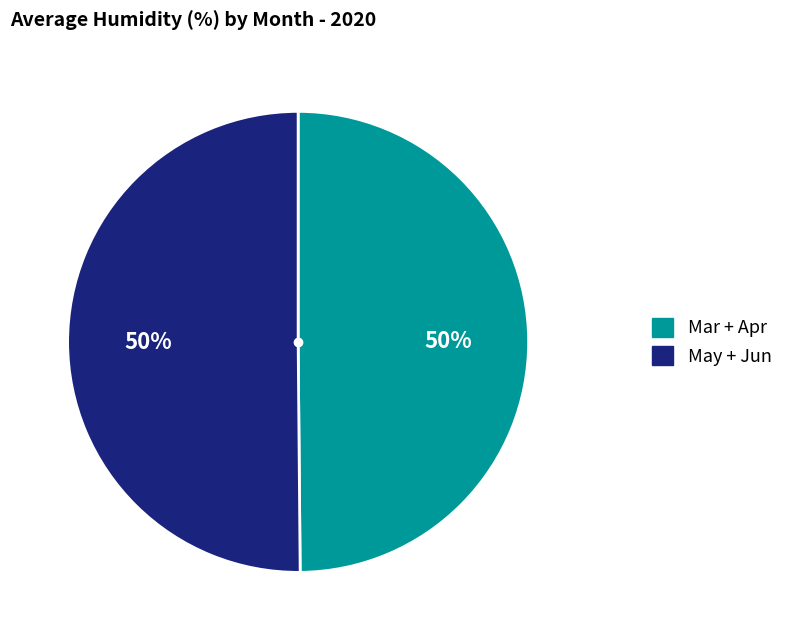

To the nearest percent, what is the average slice percentage?

50%